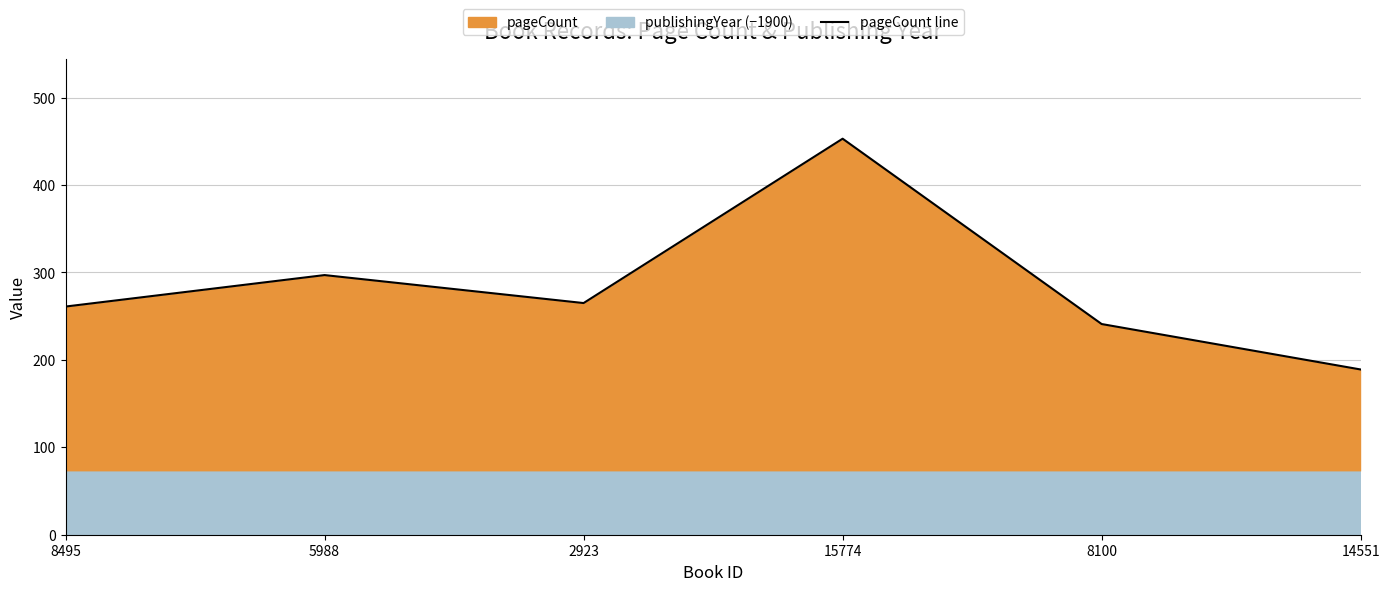

Which label corresponds to the smallest value in the chart?

14551